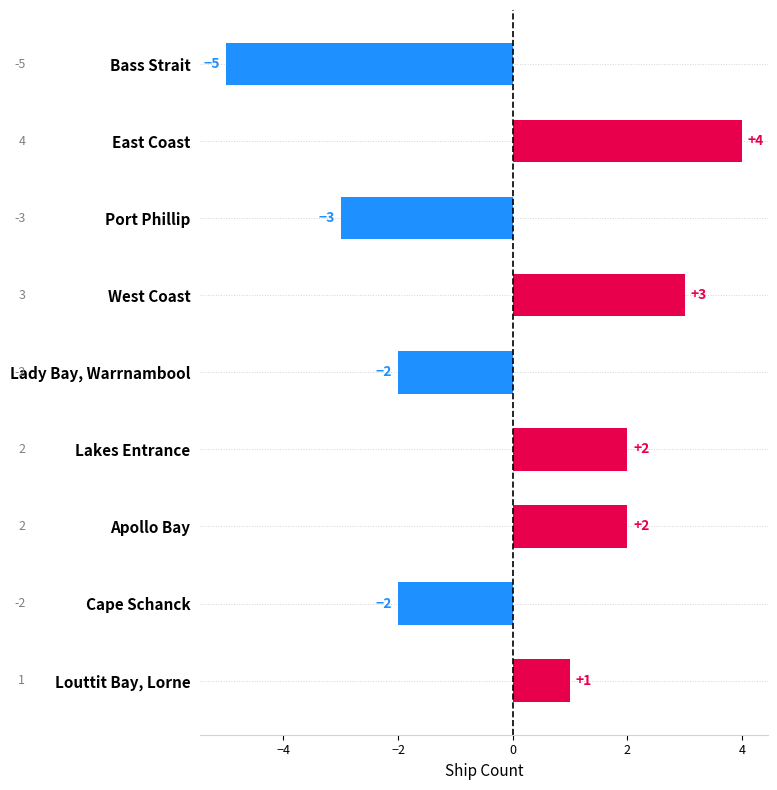

Which category has the lowest value across all series?

Bass Strait